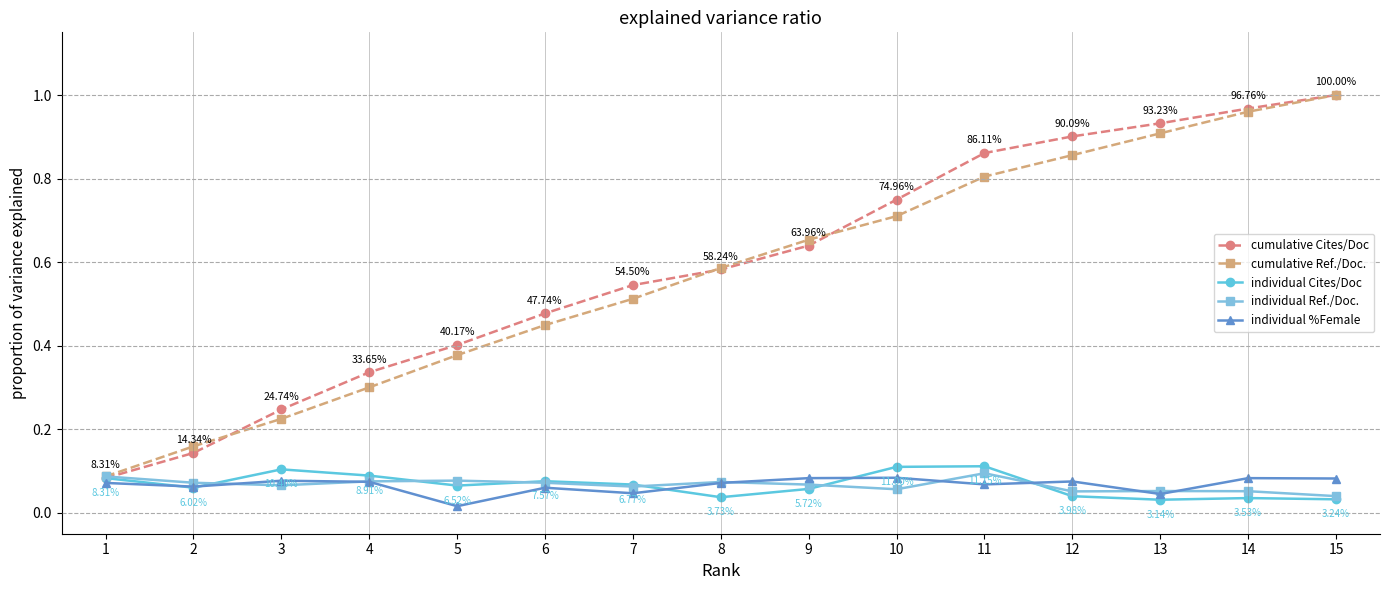

True or false: individual %Female has more than 1 points higher than both neighbors.

True